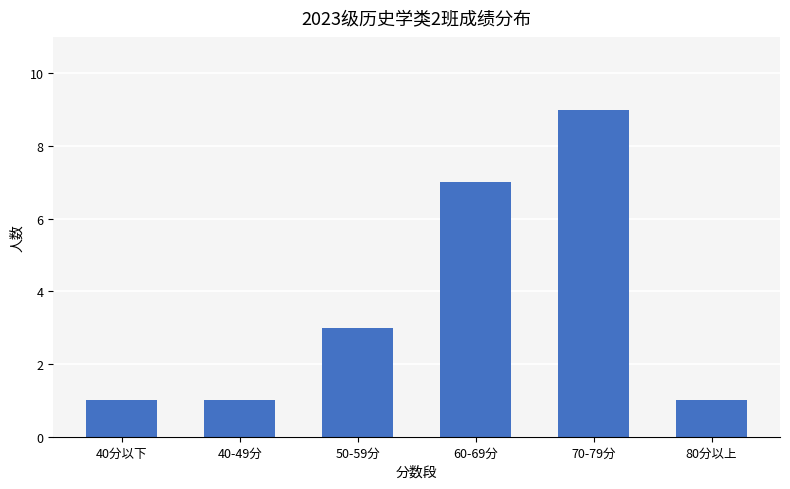

What is the label of the 6th bar from the left?

80分以上